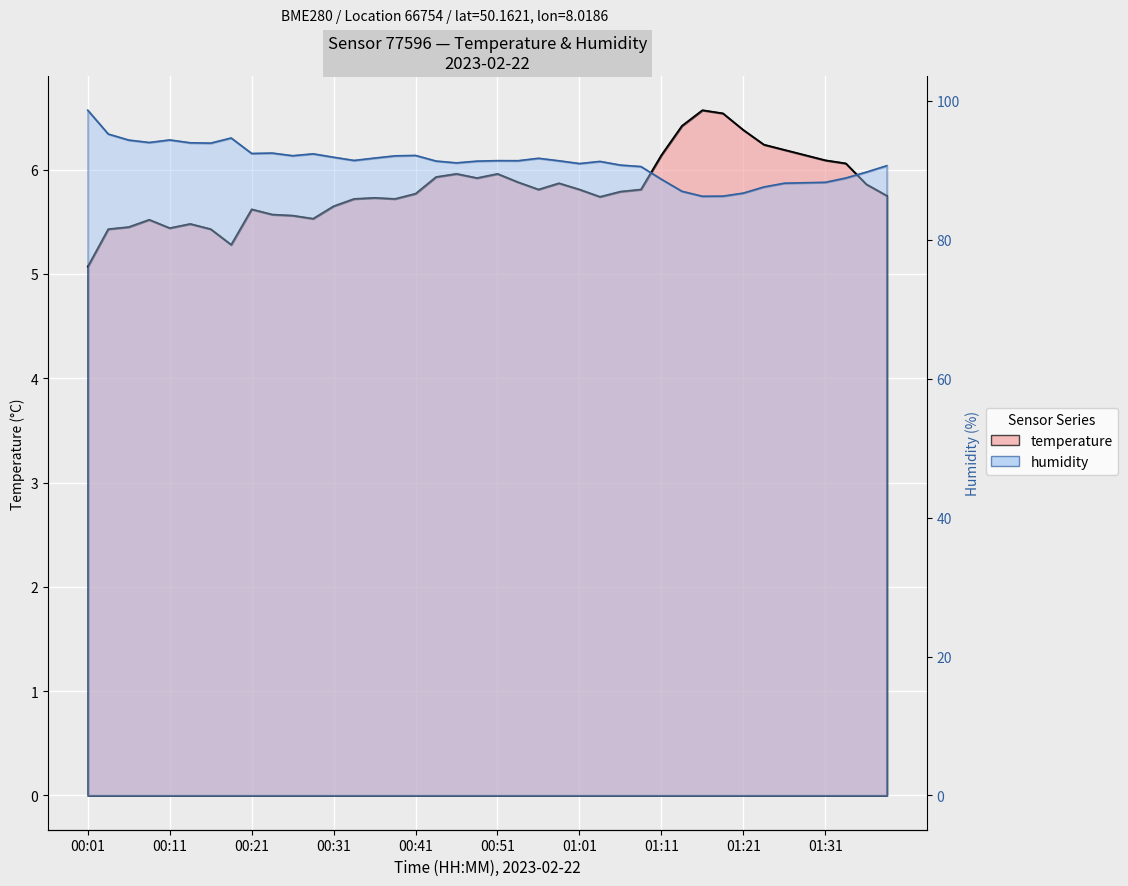

List the series in order of their overall mean, lowest first.

temperature, humidity